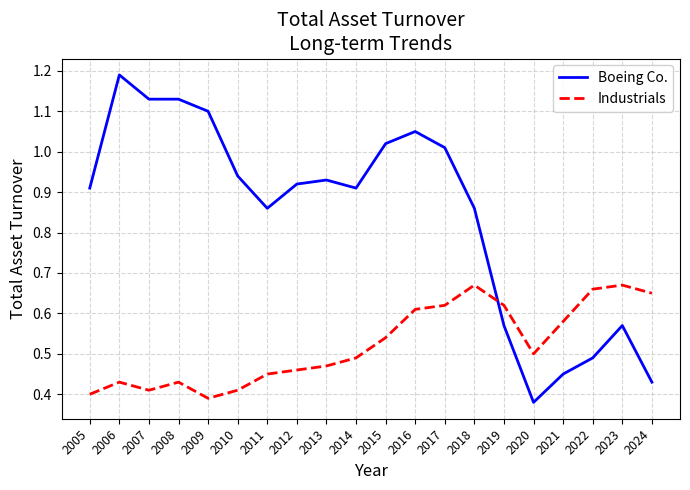

Does the chart have visible grid lines?

Yes